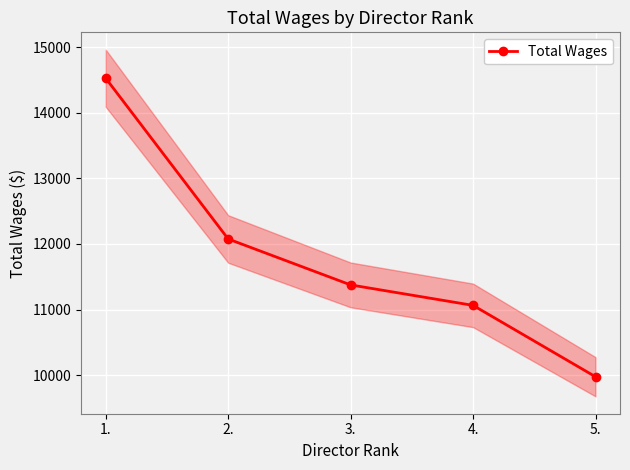

What is the sum of all values?

59013